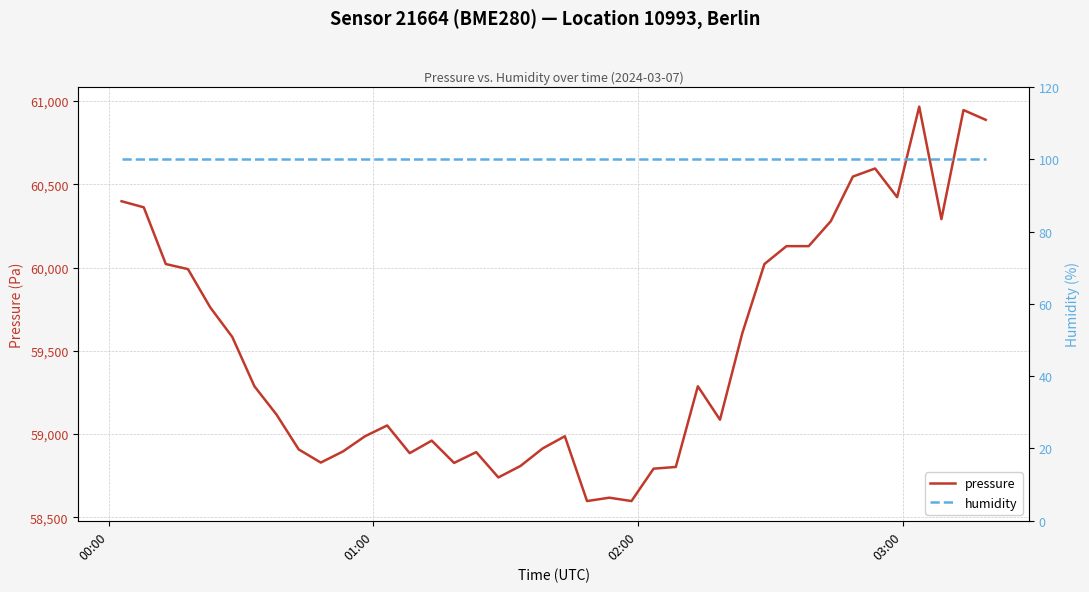

Reading left to right, extract all data points from this chart.

pressure: 60397.7	60361.2	60020.7	59990.3	59761.3	59583.0	59287.1	59116.9	58908.2	58829.2	58896.1	58987.2	59052.1	58885.9	58960.9	58827.2	58892.0	58740.1	58808.9	58914.3	58987.2	58598.2	58618.5	58598.2	58792.8	58802.9	59287.1	59086.5	59605.3	60020.7	60128.2	60128.2	60278.1	60545.7	60594.3	60422.1	60965.3	60290.3	60945.1	60886.2
humidity: 100.0	100.0	100.0	100.0	100.0	100.0	100.0	100.0	100.0	100.0	100.0	100.0	100.0	100.0	100.0	100.0	100.0	100.0	100.0	100.0	100.0	100.0	100.0	100.0	100.0	100.0	100.0	100.0	100.0	100.0	100.0	100.0	100.0	100.0	100.0	100.0	100.0	100.0	100.0	100.0